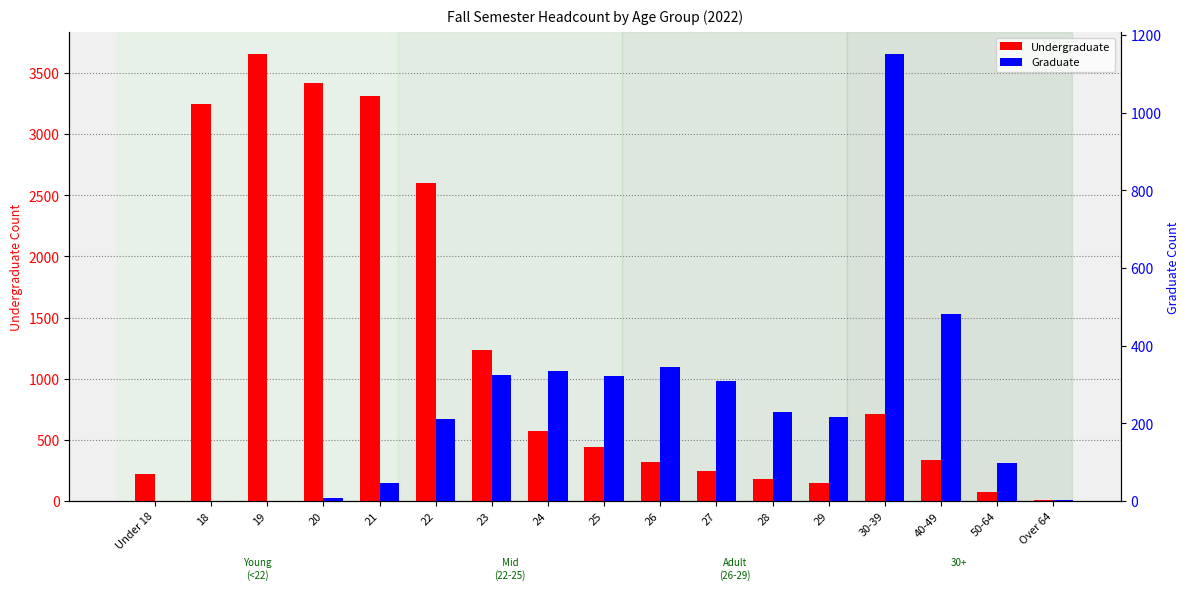

At how many categories does at least one series exceed 1301?

5